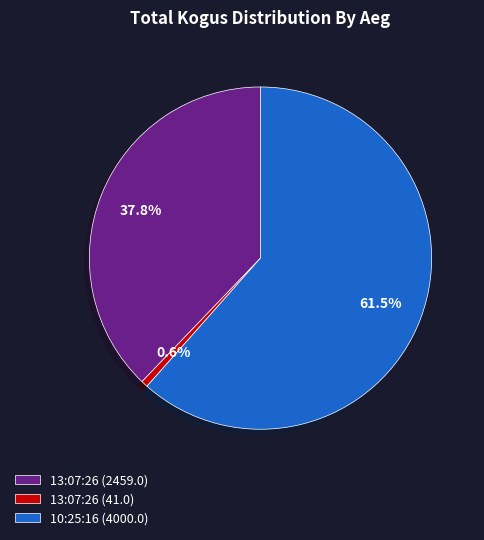

How much of the chart is everything except 13:07:26 (2459.0)?

62.2%